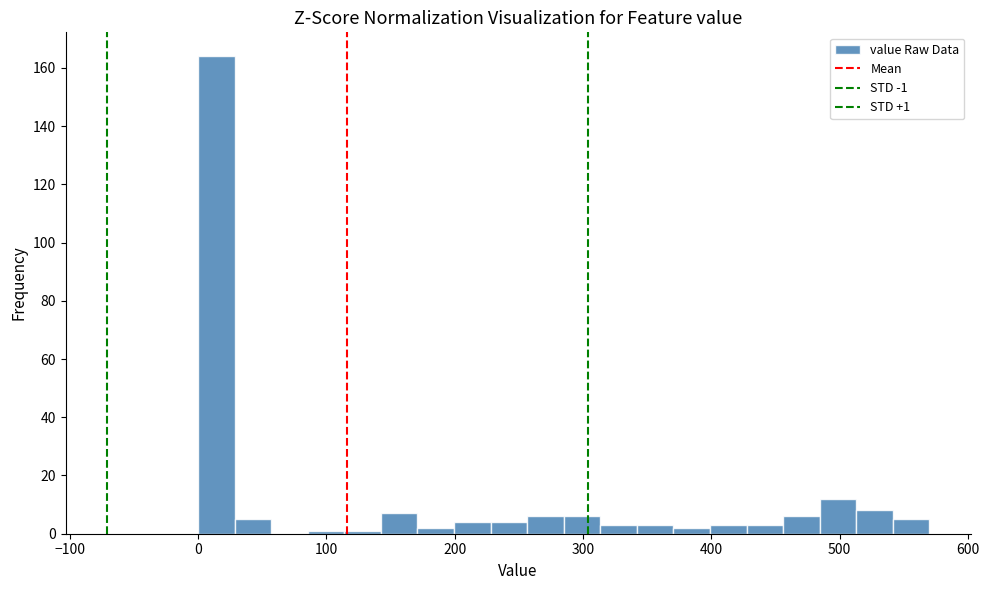

Read against the x-axis, roughly where is the centre of the tallest bar?

10